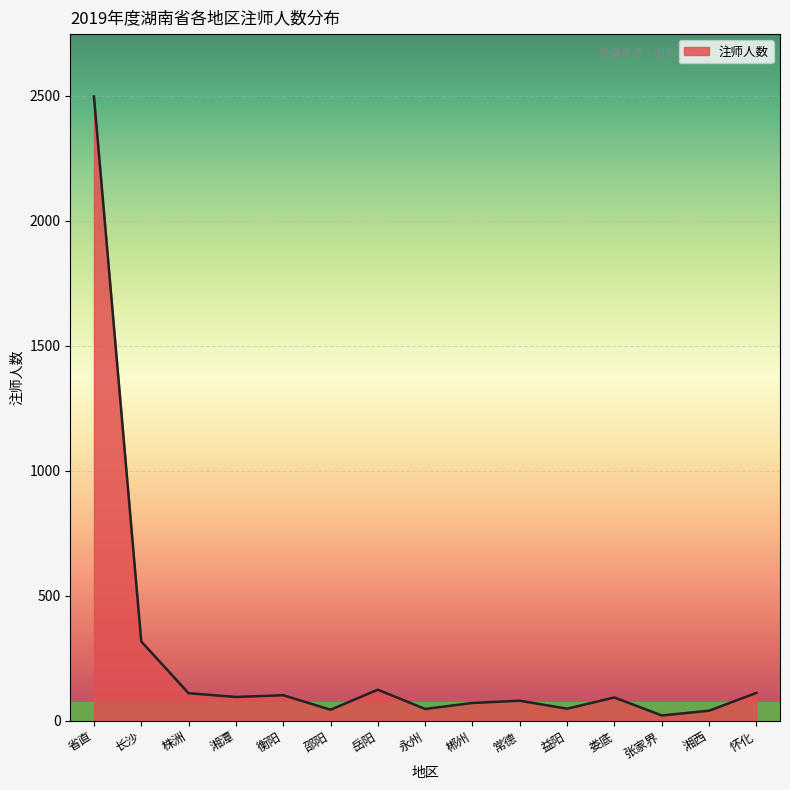

What is the minimum value shown in the chart?

21